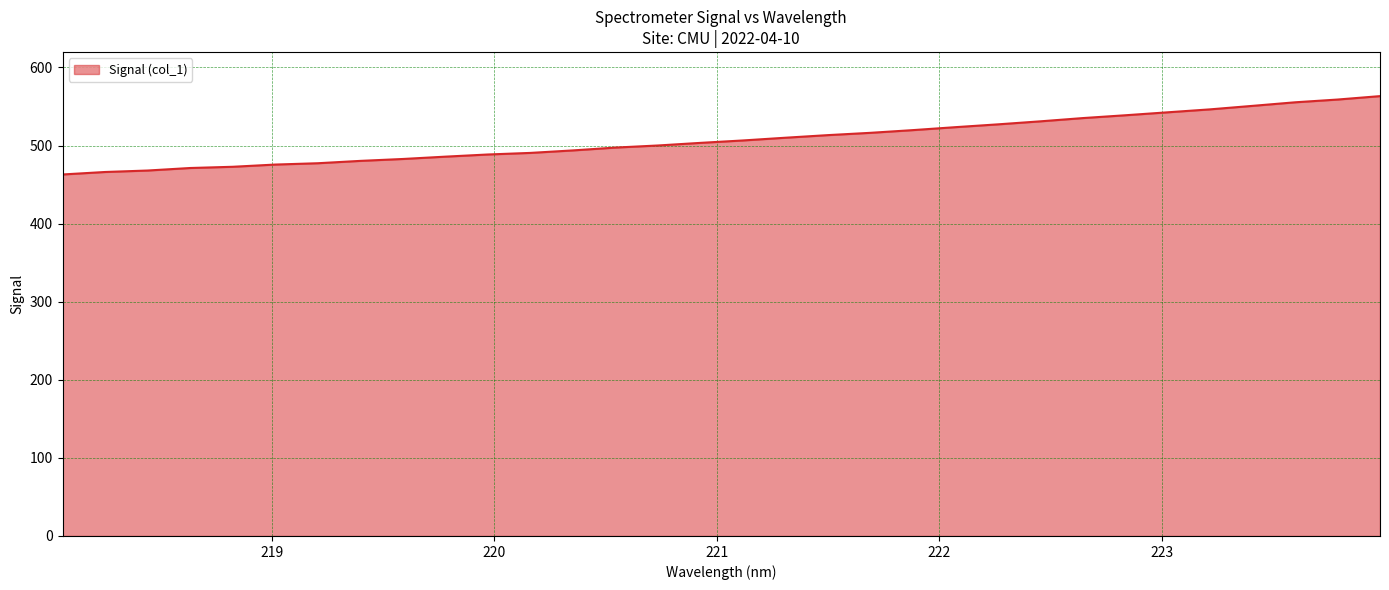

What is the minimum value shown in the chart?

463.0